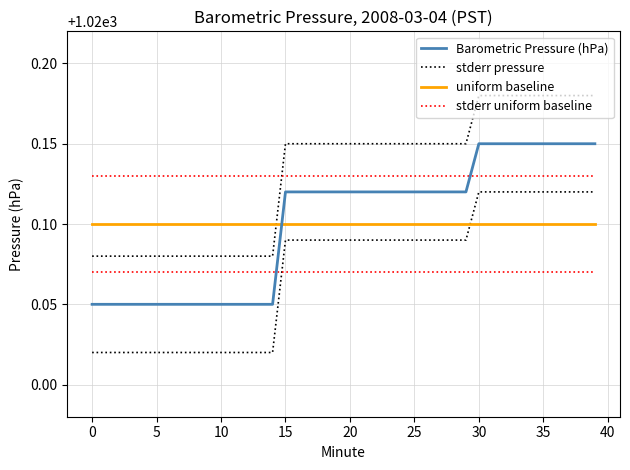

Between 18 and 39, which is larger?

39